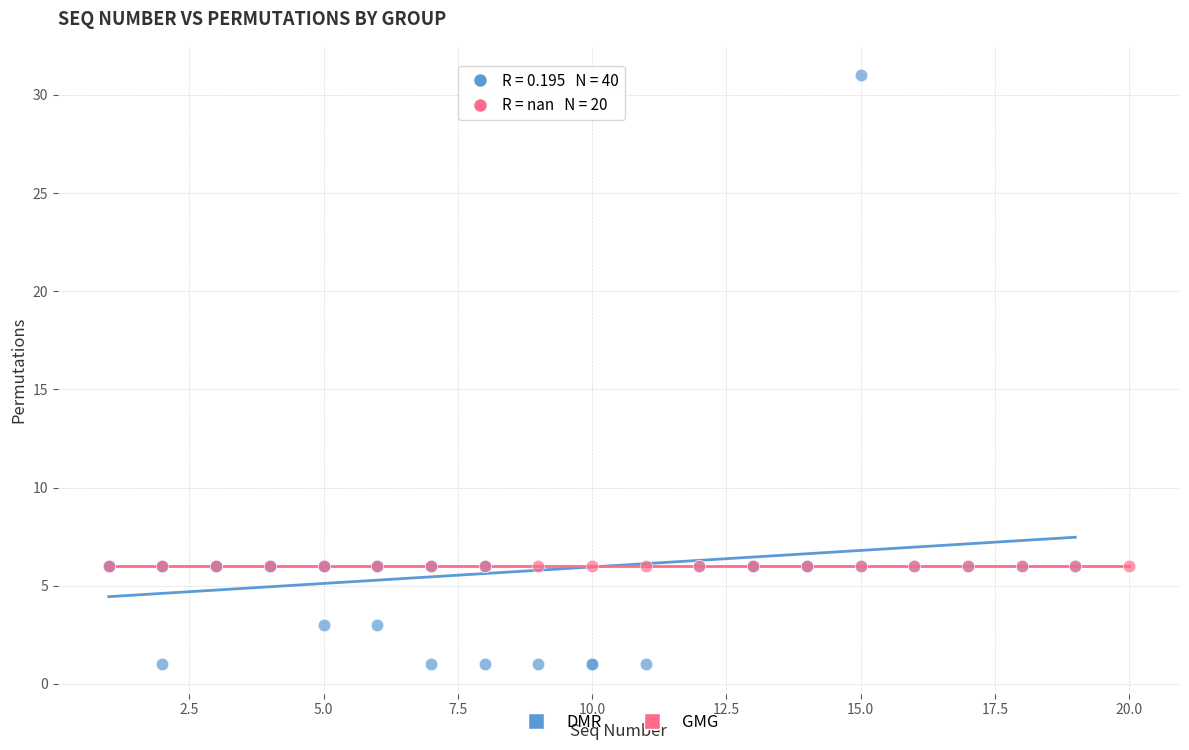

Which series reaches the maximum Y coordinate?

DMR